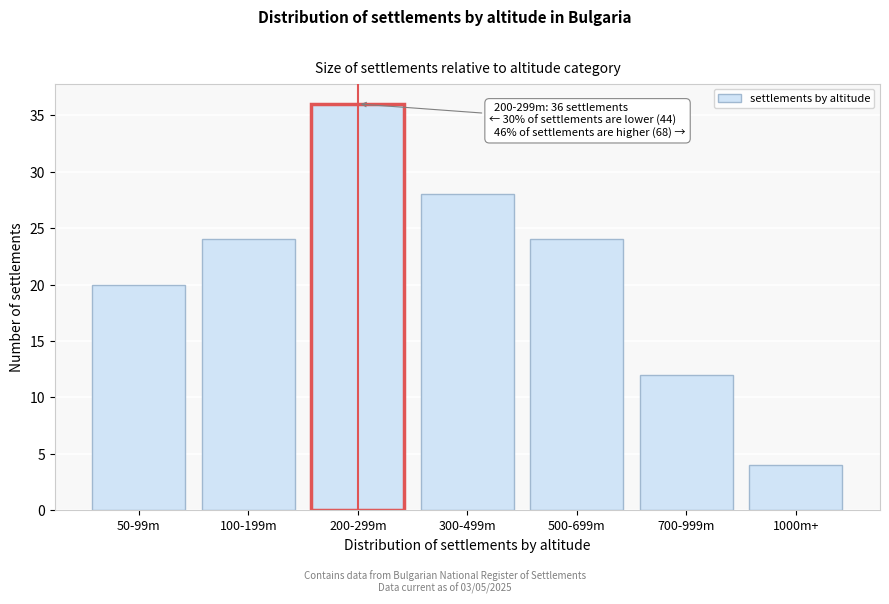

Reading right to left, extract all data points from this chart.

4	12	24	28	36	24	20